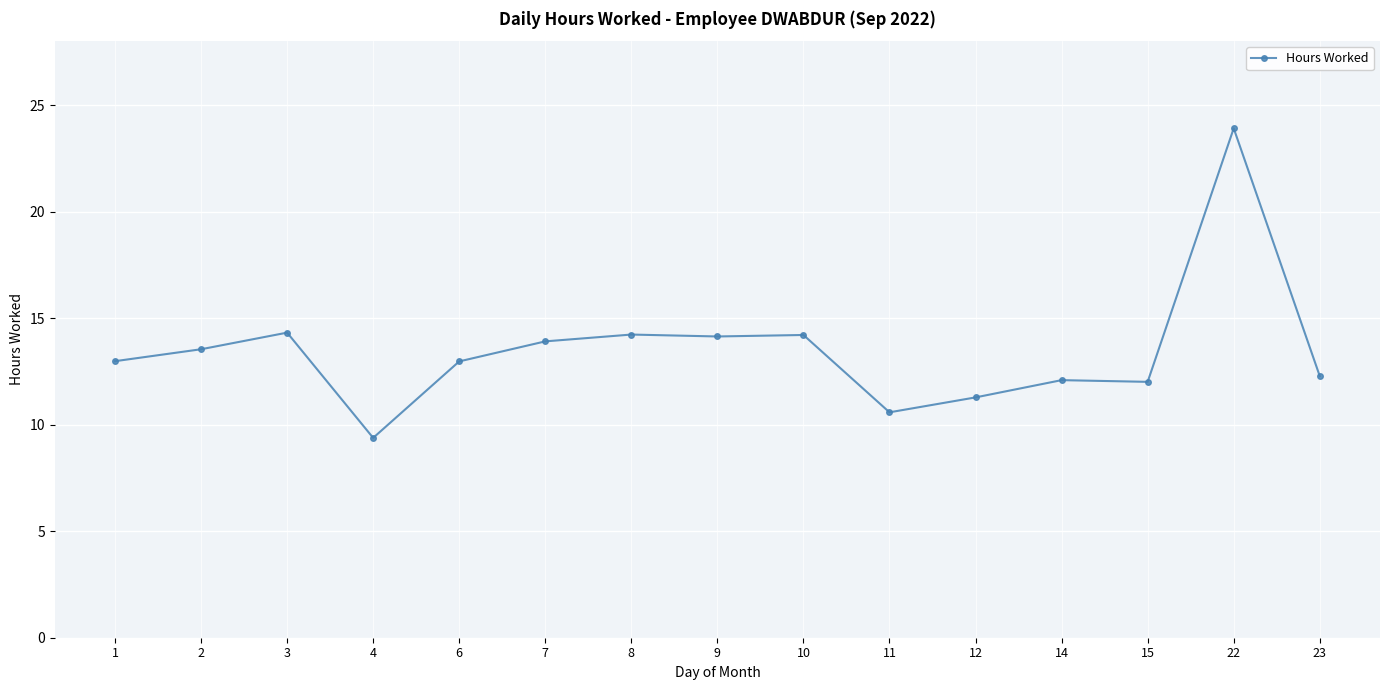

What is the value of the 14th point from the left?

23.9